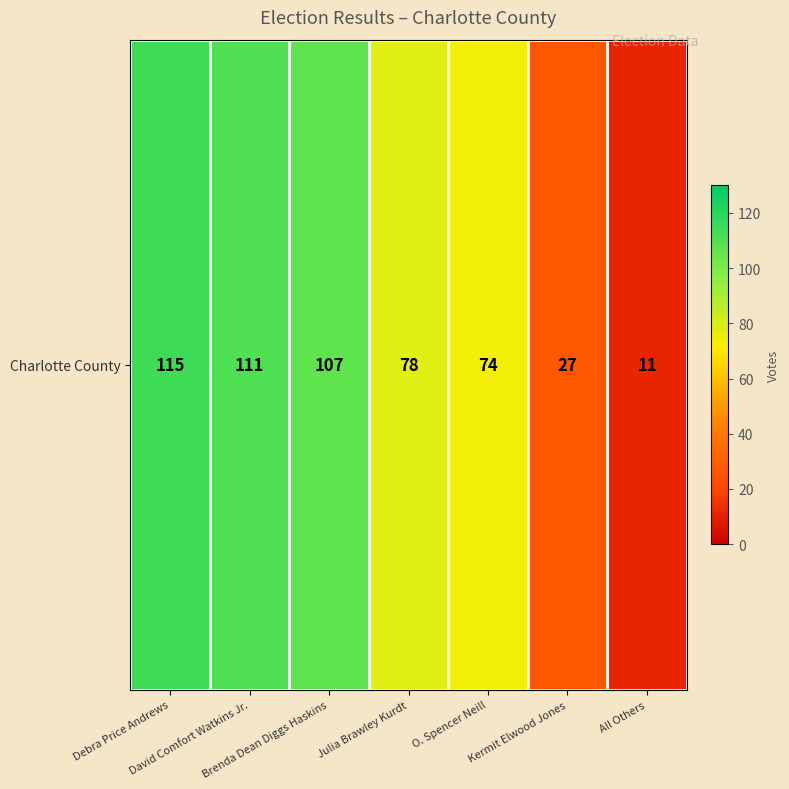

What is the difference between the maximum and minimum values?

104